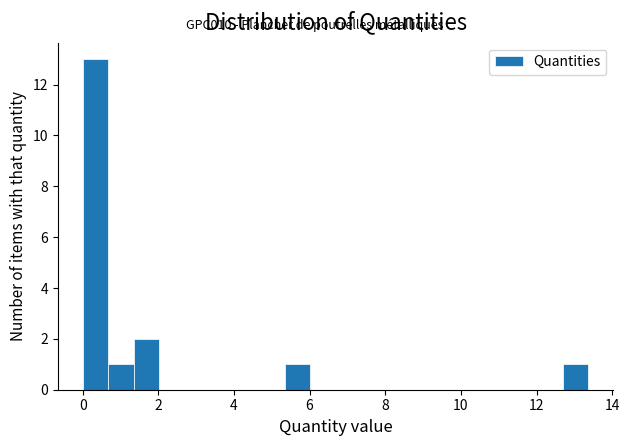

Read against the x-axis, roughly where is the centre of the tallest bar?

0.4